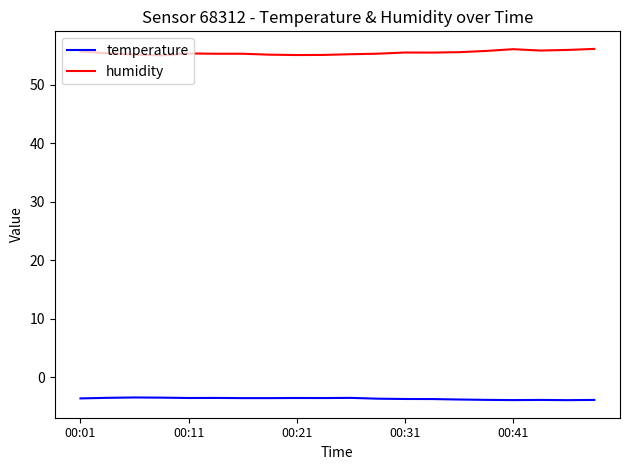

Which series has the largest total across all categories?

humidity